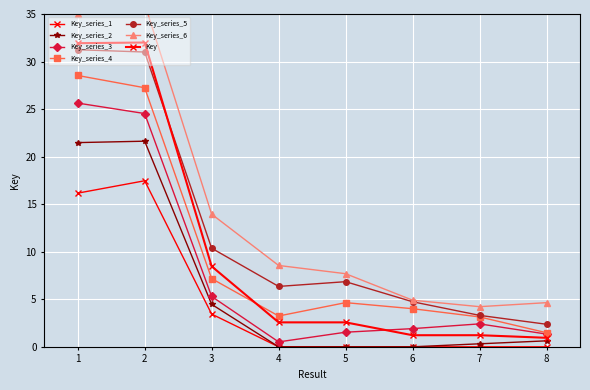

Between 3 and 1, which is larger?

1